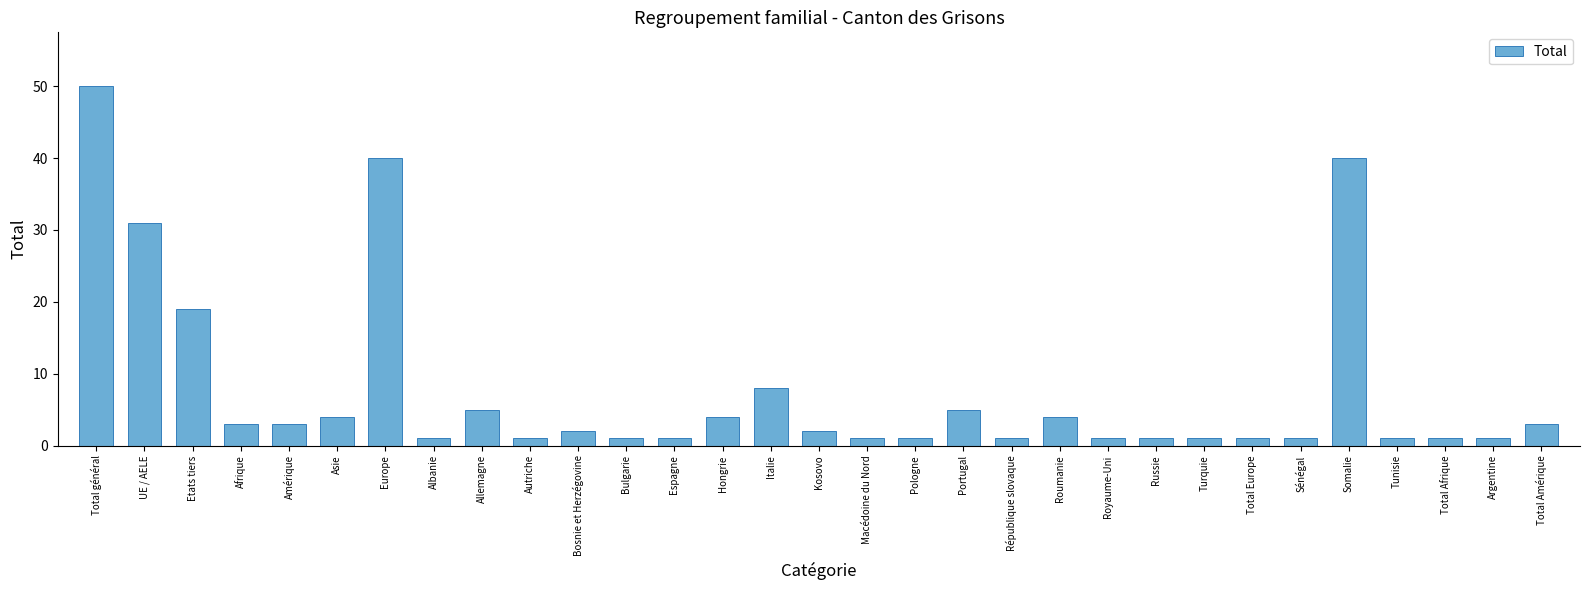

What is the difference between the maximum and minimum values?

49